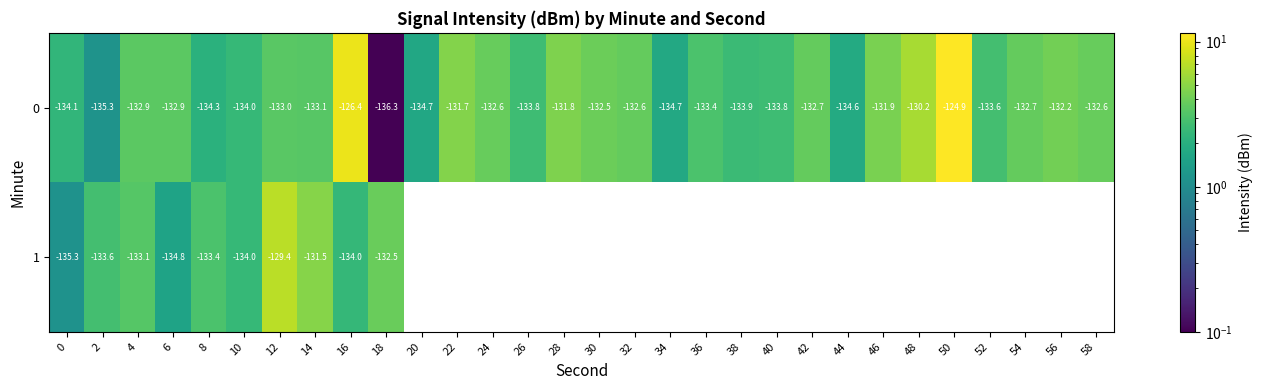

Which category has the lowest value across all series?

18